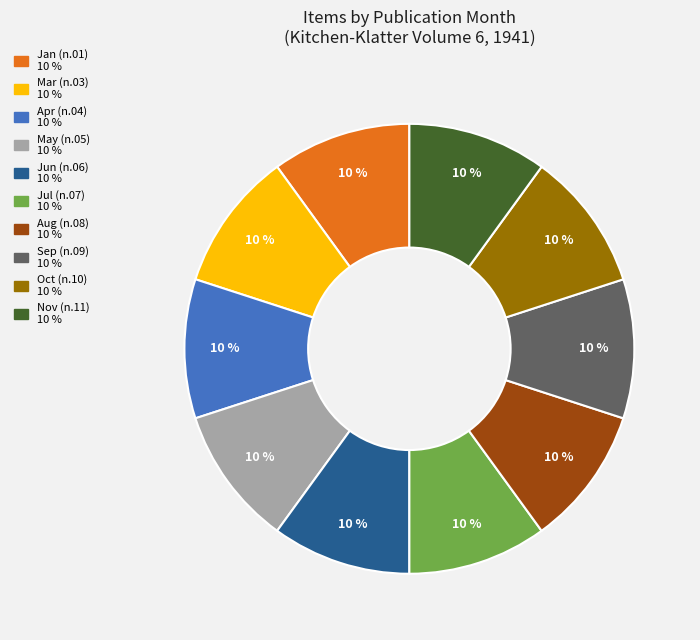

To the nearest percent, what is the difference between the largest and smallest slice percentages?

0%